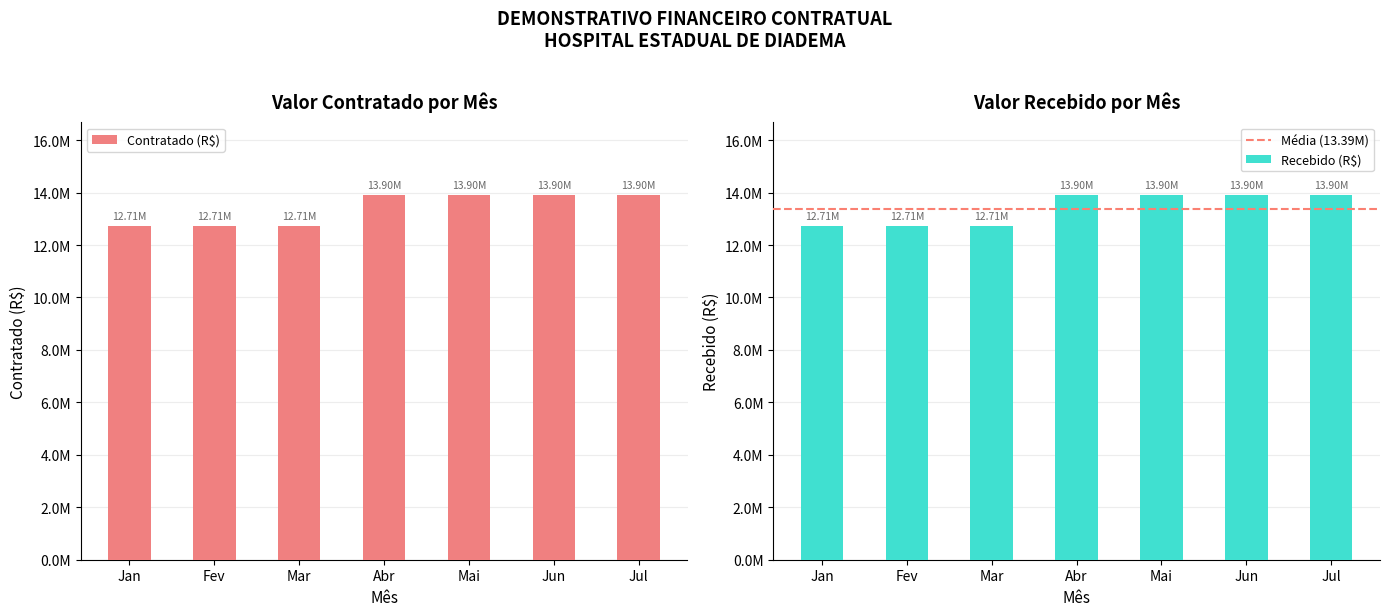

What is the lowest value of the Recebido (R$) series?

12709489.0